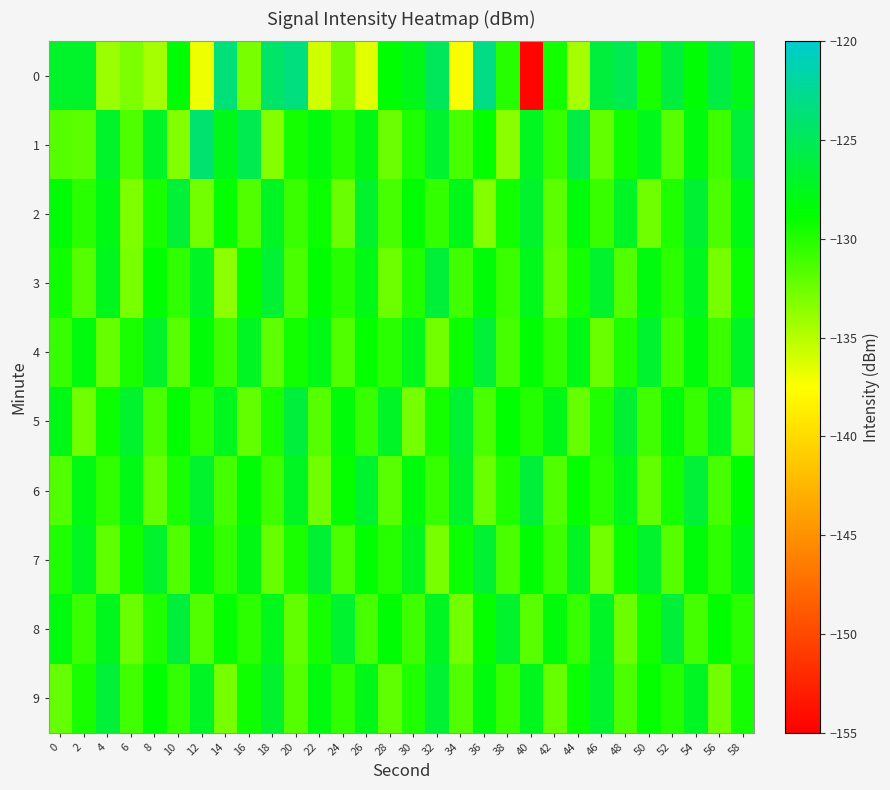

Reading left to right, list all the values displayed in this chart.

0: 0=-127.0	2=-127.0	4=-134.0	6=-133.0	8=-134.5	10=-128.6	12=-136.9	14=-123.6	16=-132.9	18=-124.3	20=-123.4	22=-135.9	24=-132.8	26=-136.5	28=-128.6	30=-127.7	32=-124.9	34=-137.3	36=-123.1	38=-130.1	40=-154.7	42=-129.4	44=-134.5	46=-126.1	48=-125.2	50=-129.6	52=-126.0	54=-128.5	56=-125.9	58=-127.7
1: 0=-131.7	2=-131.9	4=-126.9	6=-131.4	8=-127.1	10=-133.2	12=-123.9	14=-127.7	16=-125.4	18=-133.3	20=-129.5	22=-128.3	24=-130.1	26=-127.9	28=-132.4	30=-129.8	32=-126.7	34=-131.2	36=-128.9	38=-133.5	40=-127.4	42=-130.6	44=-125.8	46=-132.1	48=-129.3	50=-127.6	52=-131.8	54=-128.2	56=-130.9	58=-126.3
2: 0=-128.5	2=-130.2	4=-127.8	6=-133.1	8=-129.6	10=-126.4	12=-132.7	14=-128.9	16=-131.5	18=-127.3	20=-130.8	22=-129.1	24=-132.4	26=-126.9	28=-131.2	30=-128.6	32=-130.5	34=-127.7	36=-133.3	38=-129.4	40=-126.8	42=-131.9	44=-128.3	46=-130.7	48=-127.1	50=-132.6	52=-129.8	54=-126.5	56=-131.4	58=-128.0
3: 0=-129.3	2=-131.7	4=-127.5	6=-132.9	8=-128.8	10=-130.4	12=-127.2	14=-133.6	16=-129.0	18=-126.6	20=-131.3	22=-128.7	24=-130.1	26=-127.8	28=-132.5	30=-129.9	32=-126.3	34=-131.0	36=-128.4	38=-130.8	40=-127.6	42=-132.2	44=-129.5	46=-126.9	48=-131.6	50=-128.1	52=-130.3	54=-127.4	56=-132.8	58=-129.2
4: 0=-130.6	2=-128.2	4=-132.3	6=-129.7	8=-127.0	10=-131.8	12=-128.5	14=-130.9	16=-127.3	18=-132.0	20=-129.4	22=-127.8	24=-131.5	26=-128.9	28=-130.2	30=-127.6	32=-132.7	34=-129.1	36=-126.4	38=-131.2	40=-128.6	42=-130.5	44=-127.9	46=-132.4	48=-129.8	50=-126.7	52=-131.1	54=-128.3	56=-130.8	58=-127.2
5: 0=-127.9	2=-132.6	4=-129.2	6=-126.8	8=-131.4	10=-128.7	12=-130.3	14=-127.5	16=-132.1	18=-129.6	20=-126.2	22=-131.7	24=-128.4	26=-130.7	28=-127.1	30=-132.8	32=-129.5	34=-126.6	36=-131.3	38=-128.8	40=-130.0	42=-127.7	44=-132.3	46=-129.9	48=-126.5	50=-131.0	52=-128.2	54=-130.6	56=-127.4	58=-132.5
6: 0=-131.5	2=-128.0	4=-130.4	6=-127.8	8=-132.2	10=-129.6	12=-126.9	14=-131.1	16=-128.5	18=-130.9	20=-127.3	22=-132.6	24=-129.0	26=-126.7	28=-131.8	30=-128.3	32=-130.6	34=-127.0	36=-132.4	38=-129.8	40=-126.3	42=-131.5	44=-128.9	46=-130.2	48=-127.6	50=-132.1	52=-129.5	54=-126.4	56=-131.2	58=-128.7
7: 0=-129.8	2=-127.4	4=-132.0	6=-129.3	8=-126.8	10=-131.6	12=-128.2	14=-130.5	16=-127.9	18=-132.3	20=-129.7	22=-126.5	24=-131.4	26=-128.8	28=-130.1	30=-127.5	32=-132.9	34=-129.2	36=-126.6	38=-131.3	40=-128.6	42=-130.9	44=-127.3	46=-132.7	48=-129.1	50=-126.9	52=-131.7	54=-128.4	56=-130.3	58=-127.8
8: 0=-128.1	2=-130.8	4=-127.5	6=-132.4	8=-129.9	10=-126.2	12=-131.6	14=-128.9	16=-130.3	18=-127.6	20=-132.1	22=-129.5	24=-126.7	26=-131.2	28=-128.6	30=-130.9	32=-127.3	34=-132.7	36=-129.0	38=-126.8	40=-131.8	42=-128.3	44=-130.6	46=-127.1	48=-132.5	50=-129.4	52=-126.3	54=-131.1	56=-128.7	58=-130.2
9: 0=-132.2	2=-129.6	4=-126.4	6=-131.0	8=-128.8	10=-130.5	12=-127.2	14=-132.8	16=-129.3	18=-126.9	20=-131.7	22=-128.1	24=-130.4	26=-127.7	28=-132.0	30=-129.8	32=-126.6	34=-131.5	36=-128.2	38=-130.7	40=-127.5	42=-132.3	44=-129.1	46=-126.8	48=-131.4	50=-128.9	52=-130.0	54=-127.3	56=-132.6	58=-129.5